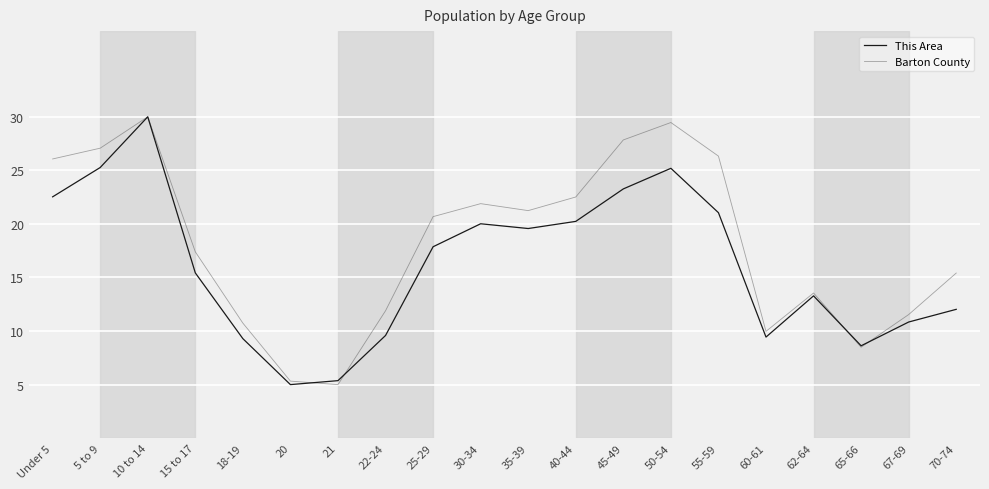

What is the sum of the Barton County values at 65-66 and 60-61?

18.5